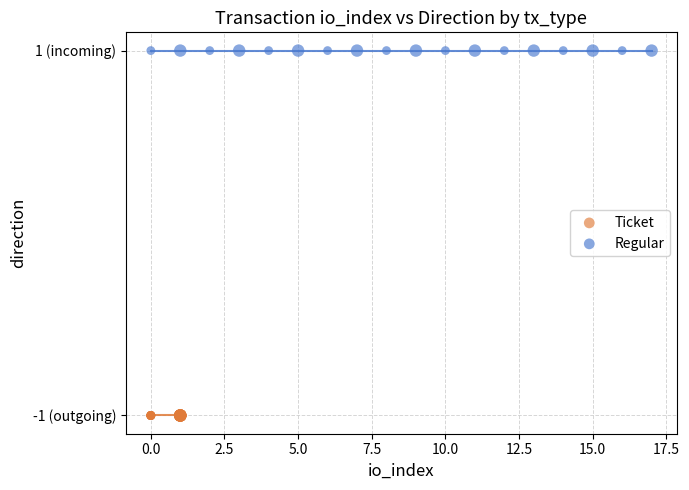

Which series reaches the maximum Y coordinate?

Regular